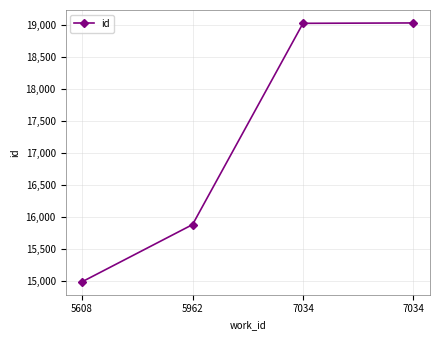

How many lines are shown in the chart?

1